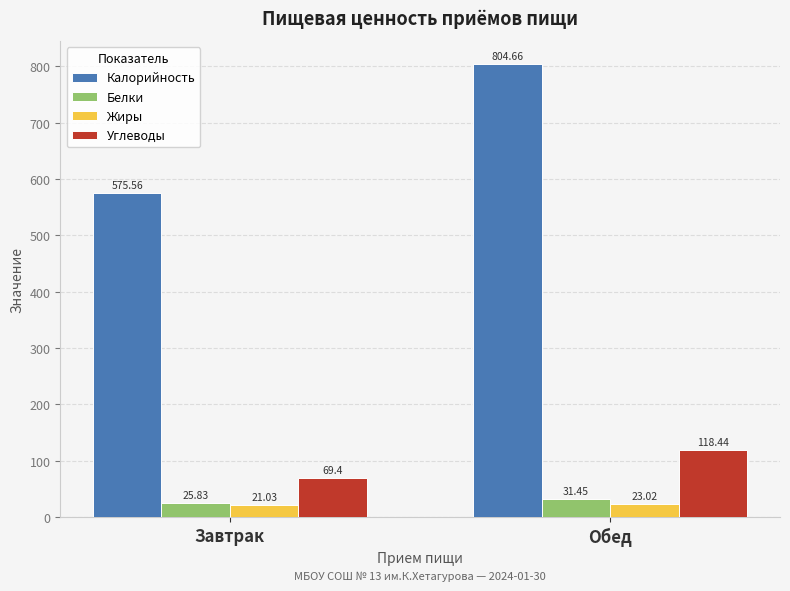

What is the spread (max minus min) of values at Обед?

781.6